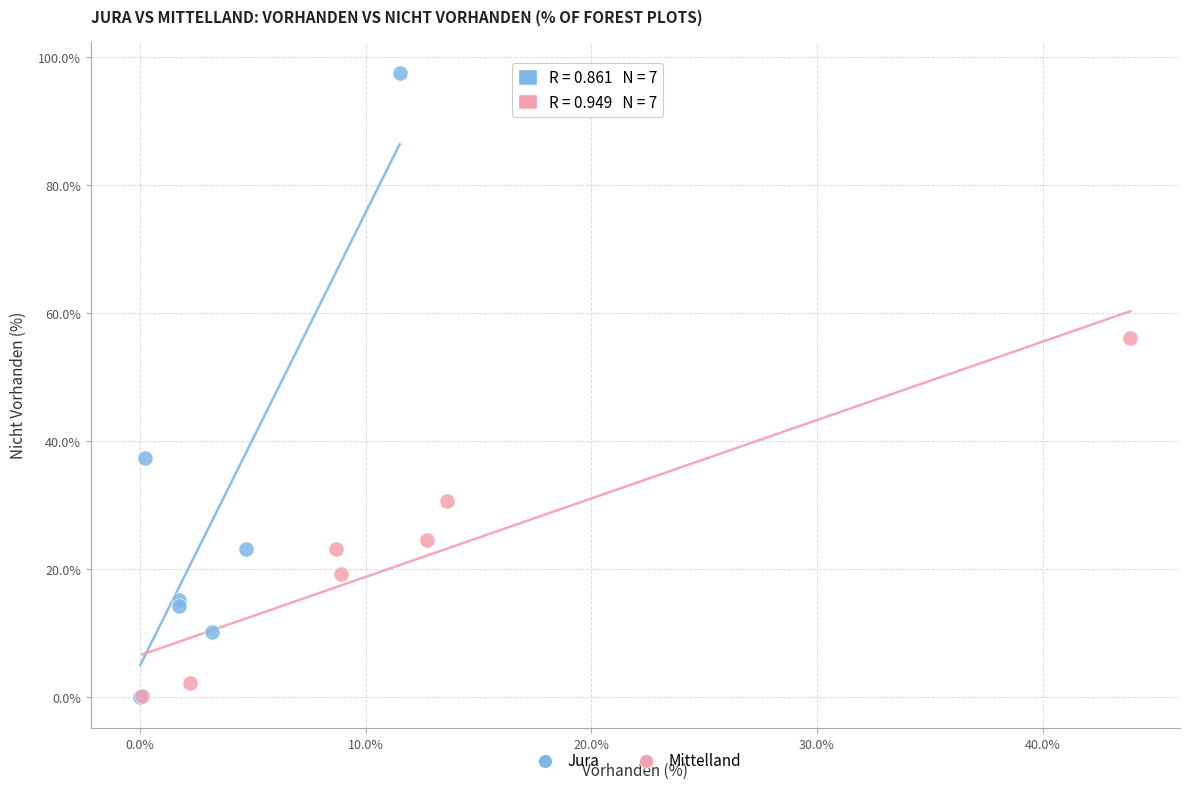

Which series has the widest spread of Y values?

Jura